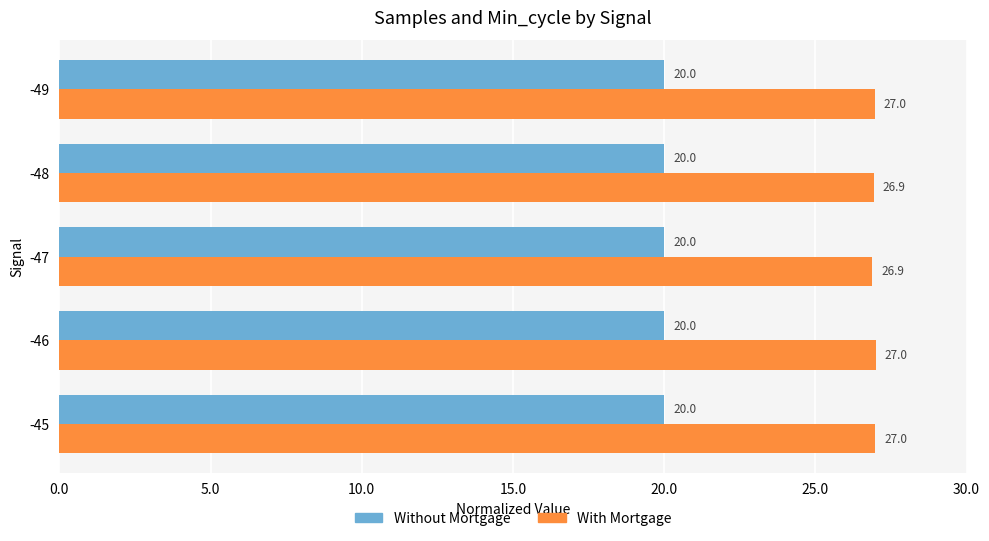

Which series has the largest total across all categories?

With Mortgage